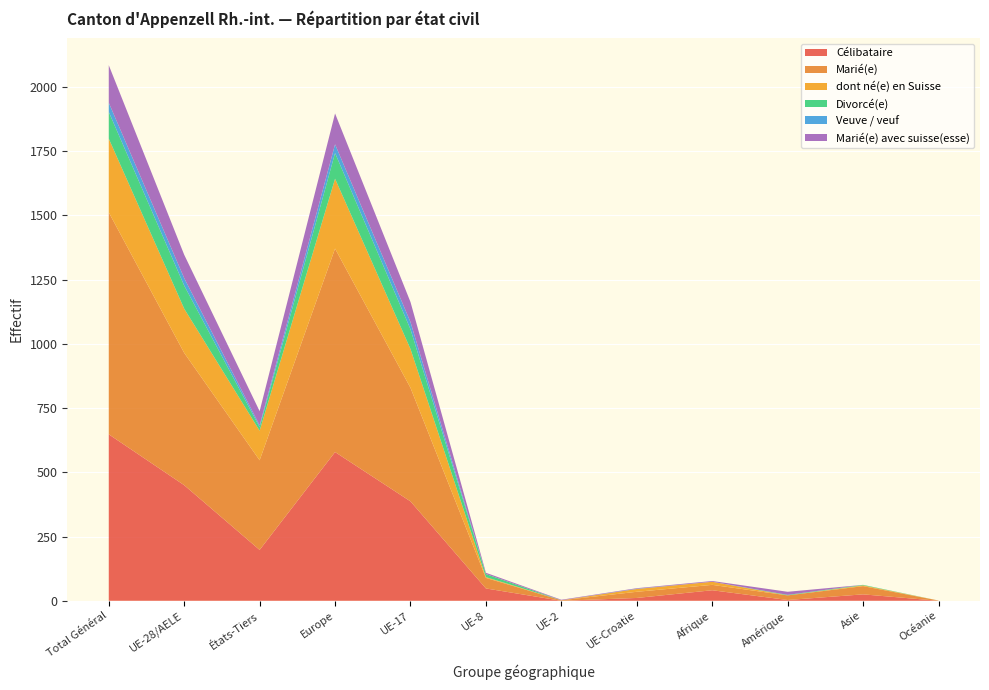

Reading left to right, list all the values displayed in this chart.

Célibataire: Total Général=648	UE-28/AELE=450	États-Tiers=198	Europe=579	UE-17=387	UE-8=48	UE-2=0	UE-Croatie=11	Afrique=41	Amérique=3	Asie=25	Océanie=0
Marié(e): Total Général=864	UE-28/AELE=515	États-Tiers=349	Europe=792	UE-17=442	UE-8=41	UE-2=2	UE-Croatie=24	Afrique=21	Amérique=18	Asie=32	Océanie=1
dont né(e) en Suisse: Total Général=287	UE-28/AELE=172	États-Tiers=115	Europe=272	UE-17=151	UE-8=3	UE-2=0	UE-Croatie=11	Afrique=12	Amérique=0	Asie=3	Océanie=0
Divorcé(e): Total Général=104	UE-28/AELE=90	États-Tiers=14	Europe=100	UE-17=77	UE-8=12	UE-2=0	UE-Croatie=0	Afrique=0	Amérique=2	Asie=2	Océanie=0
Veuve / veuf: Total Général=36	UE-28/AELE=29	États-Tiers=7	Europe=34	UE-17=28	UE-8=0	UE-2=0	UE-Croatie=1	Afrique=0	Amérique=0	Asie=0	Océanie=0
Marié(e) avec suisse(esse): Total Général=146	UE-28/AELE=91	États-Tiers=55	Europe=120	UE-17=78	UE-8=5	UE-2=2	UE-Croatie=2	Afrique=3	Amérique=12	Asie=0	Océanie=0